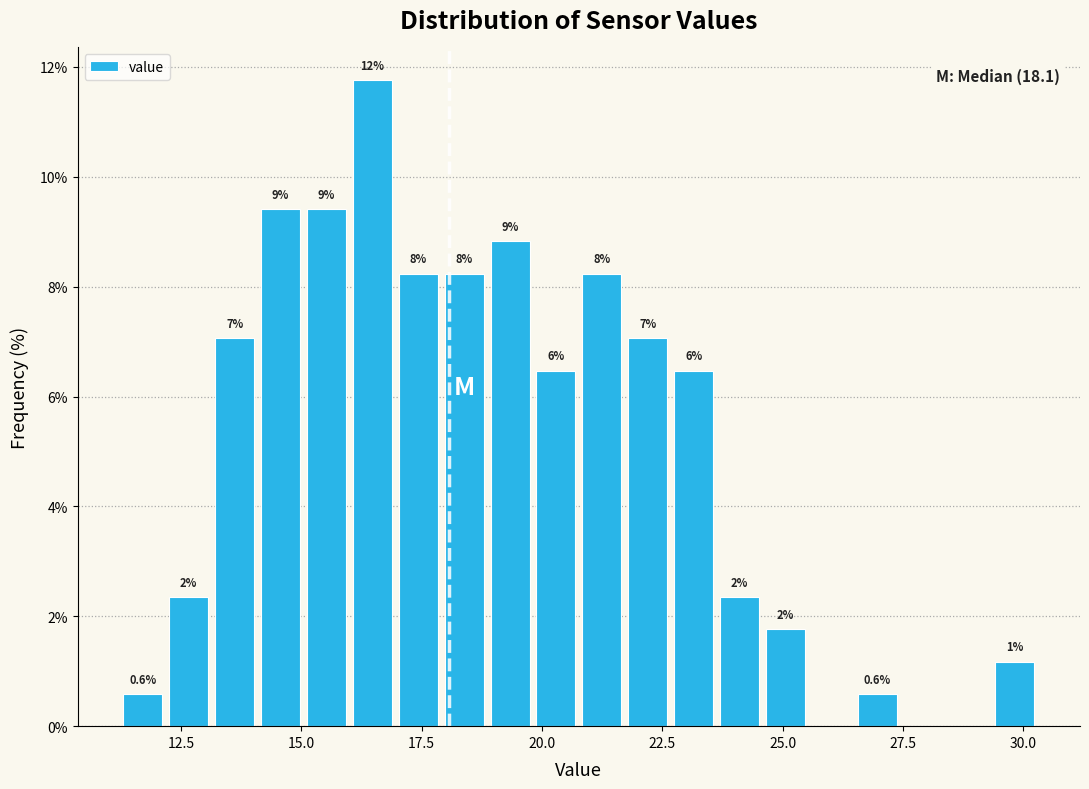

Read against the x-axis, roughly where is the centre of the tallest bar?

16.5